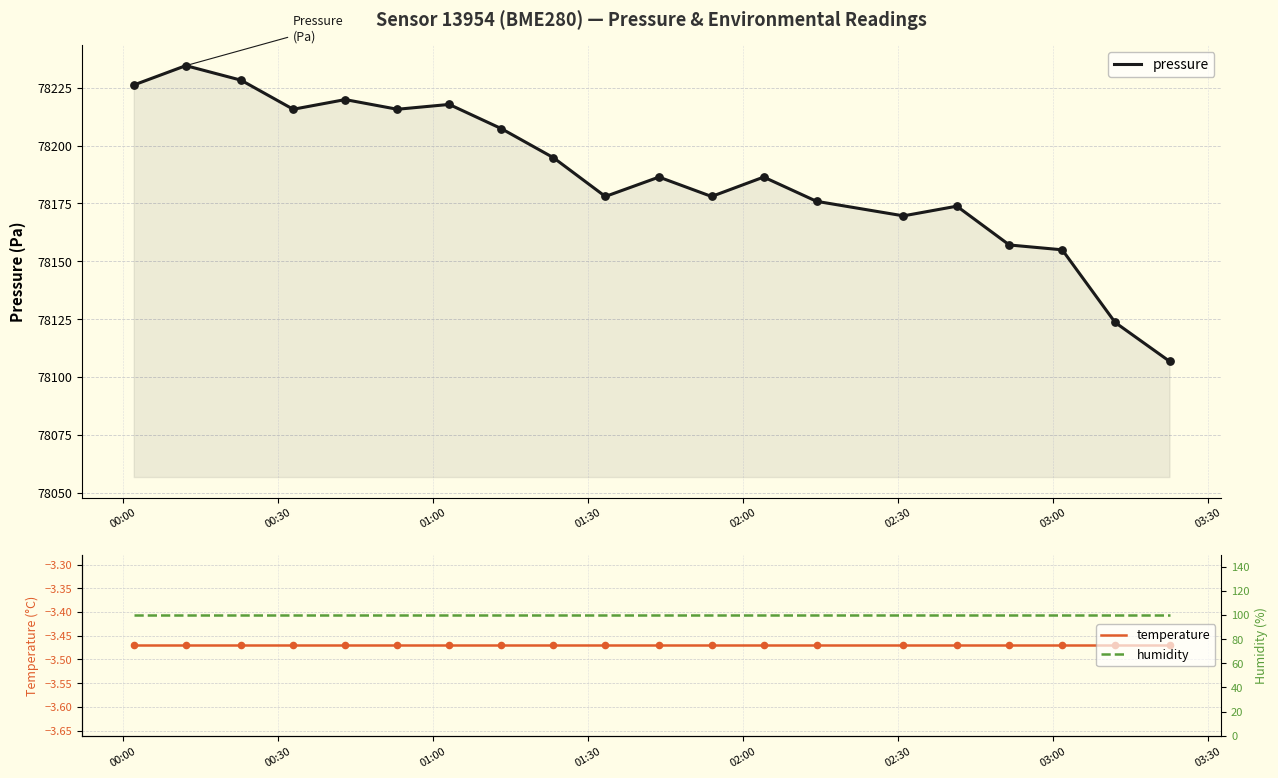

Is the value of humidity at 13 greater than the value of temperature at 13?

Yes